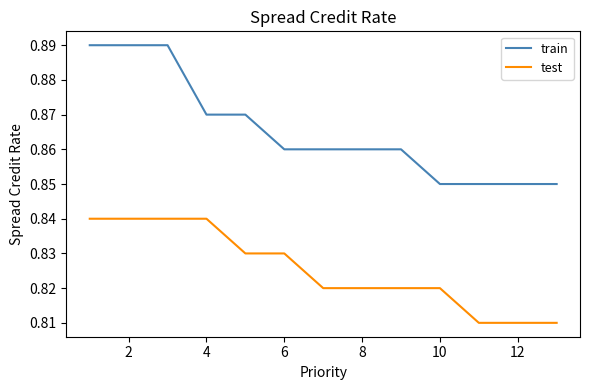

Rank the series by their average value, from highest to lowest.

train, test